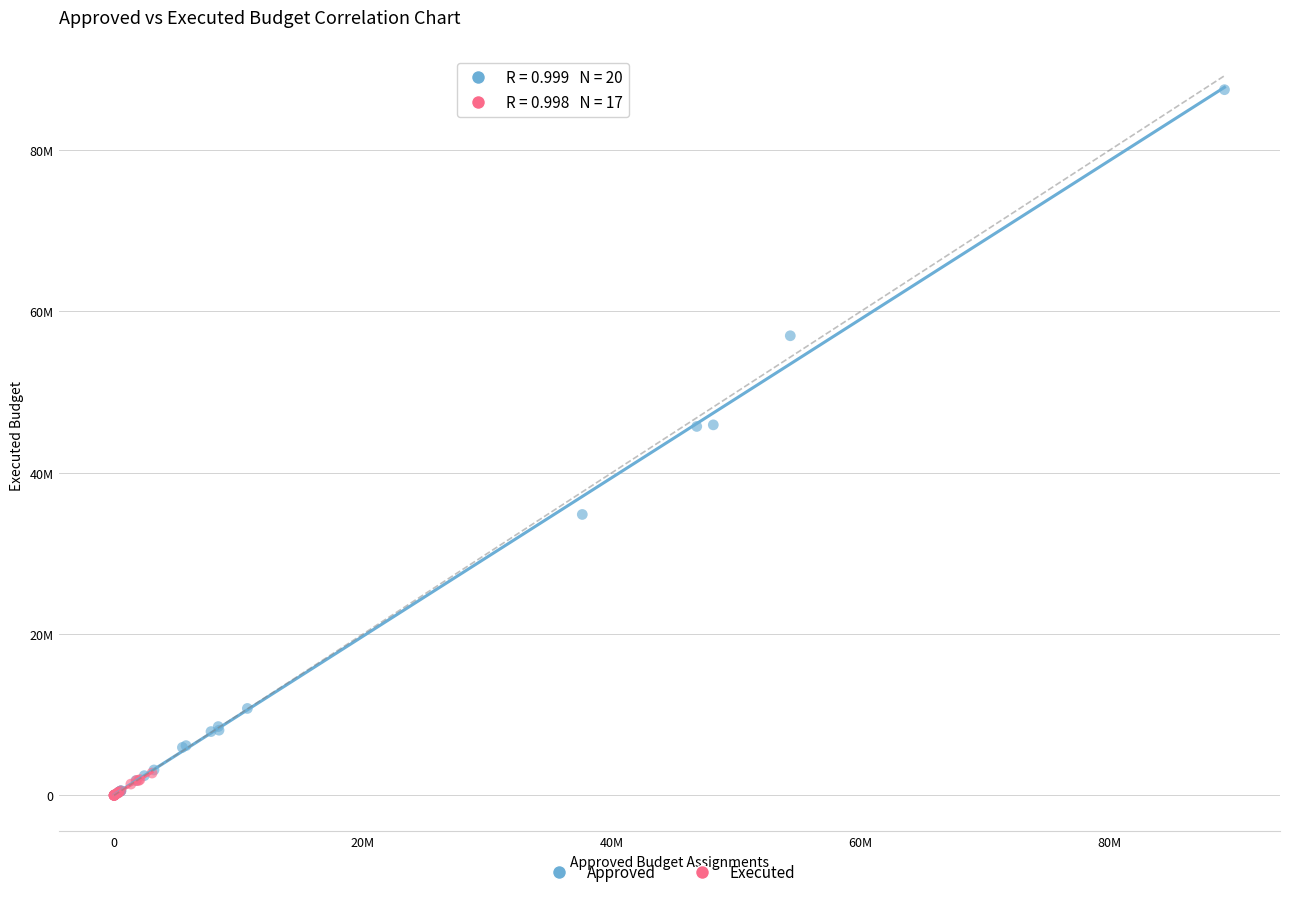

What are all the series names shown in the legend?

Approved, Executed